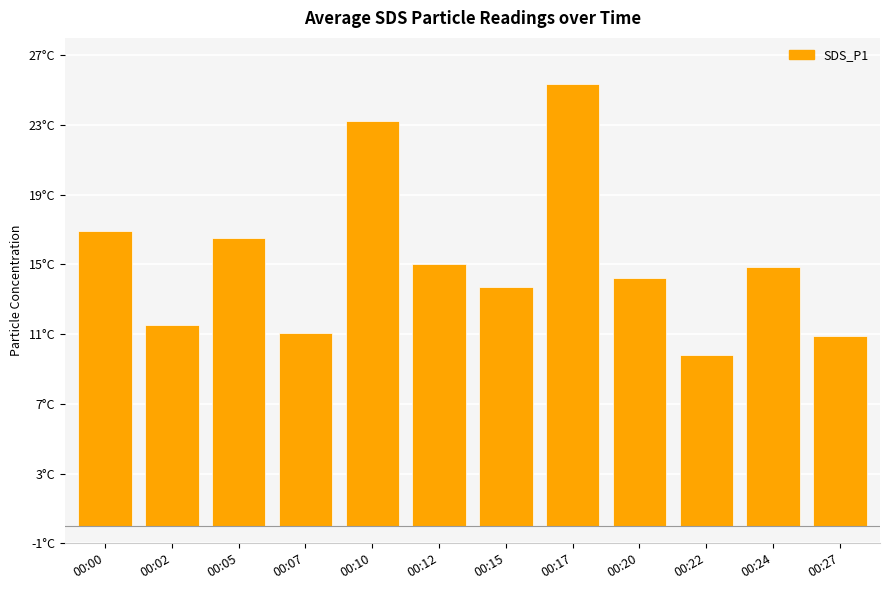

What is the difference between the maximum and minimum values?

15.5